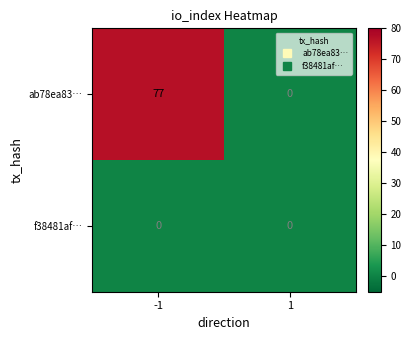

What is the difference between the ab78ea83… values at -1 and 1?

77